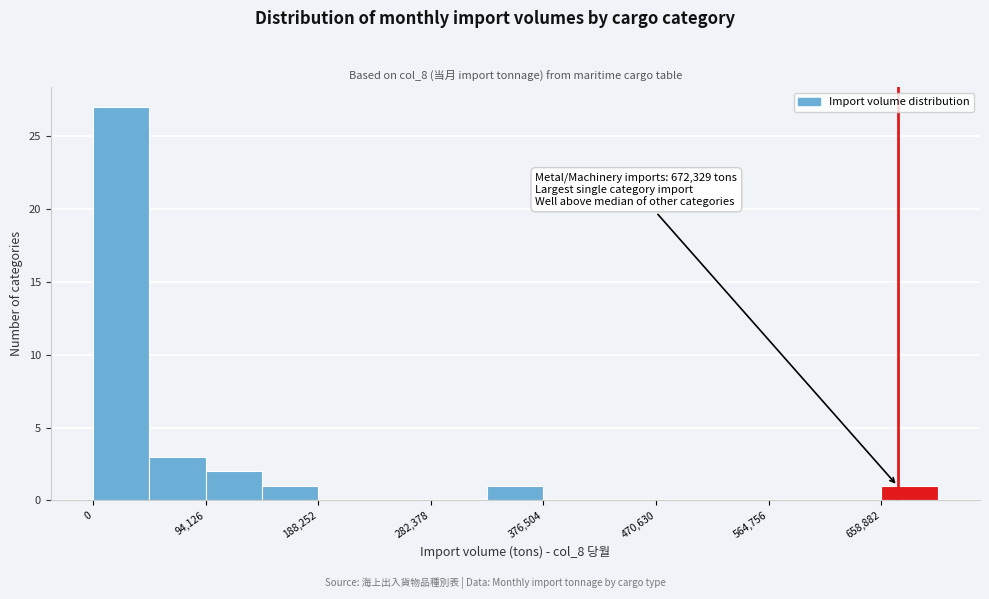

Which range on the x-axis has the tallest bar?

0 to 50000